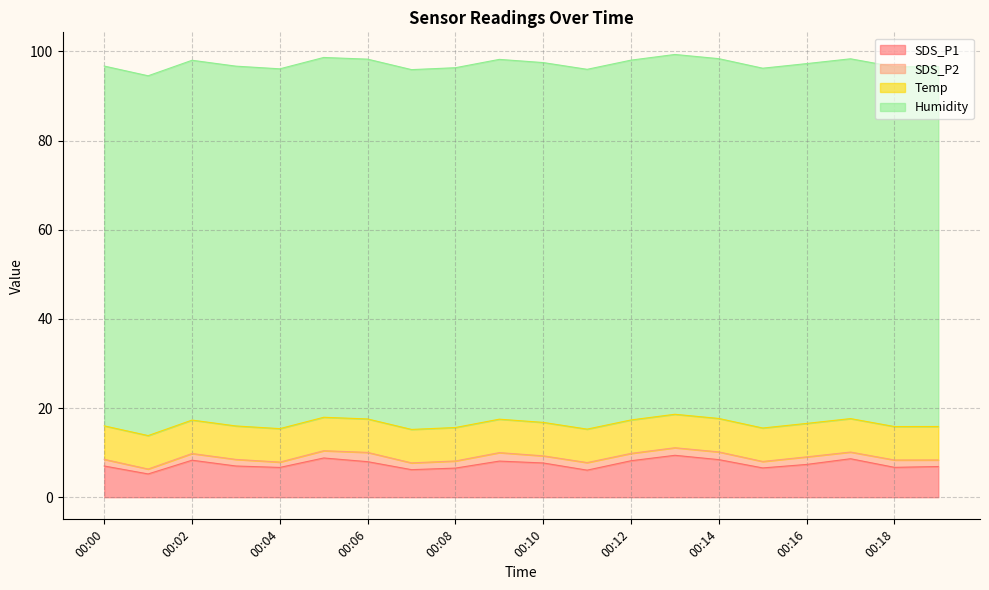

Reading left to right, transcribe all the data shown in this chart.

SDS_P1: 00:00=7.0	00:01=5.2	00:02=8.3	00:03=7.0	00:04=6.7	00:05=8.8	00:06=8.0	00:07=6.2	00:08=6.5	00:09=8.1	00:10=7.7	00:11=6.1	00:12=8.2	00:13=9.4	00:14=8.4	00:15=6.6	00:16=7.3	00:17=8.6	00:18=6.7	00:19=6.9
SDS_P2: 00:00=1.5	00:01=1.1	00:02=1.5	00:03=1.5	00:04=1.2	00:05=1.6	00:06=2.1	00:07=1.5	00:08=1.6	00:09=1.9	00:10=1.6	00:11=1.7	00:12=1.6	00:13=1.7	00:14=1.7	00:15=1.4	00:16=1.7	00:17=1.5	00:18=1.6	00:19=1.5
Temp: 00:00=7.5	00:01=7.5	00:02=7.5	00:03=7.5	00:04=7.5	00:05=7.5	00:06=7.5	00:07=7.5	00:08=7.5	00:09=7.5	00:10=7.5	00:11=7.5	00:12=7.5	00:13=7.5	00:14=7.5	00:15=7.5	00:16=7.5	00:17=7.5	00:18=7.5	00:19=7.5
Humidity: 00:00=80.7	00:01=80.7	00:02=80.7	00:03=80.7	00:04=80.7	00:05=80.7	00:06=80.7	00:07=80.7	00:08=80.7	00:09=80.7	00:10=80.7	00:11=80.7	00:12=80.7	00:13=80.7	00:14=80.7	00:15=80.7	00:16=80.7	00:17=80.7	00:18=80.7	00:19=80.7